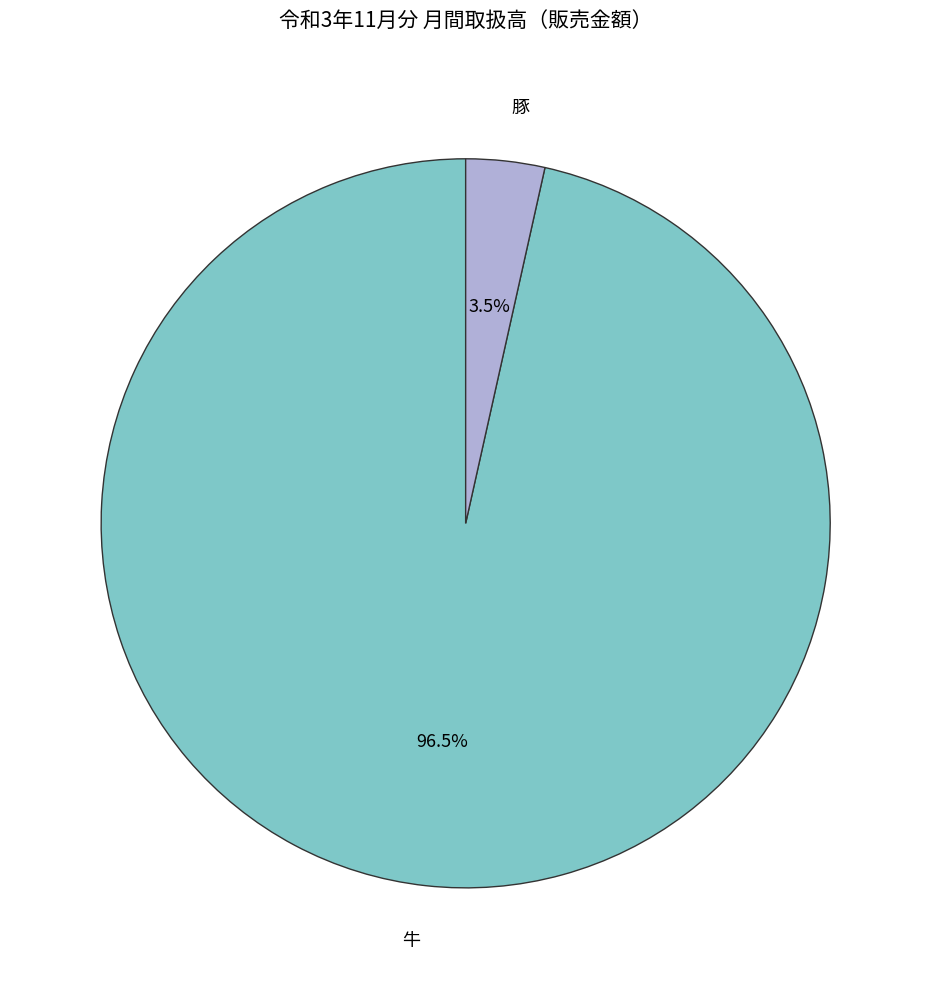

Combined, do 豚 and 牛 account for over 50%?

Yes